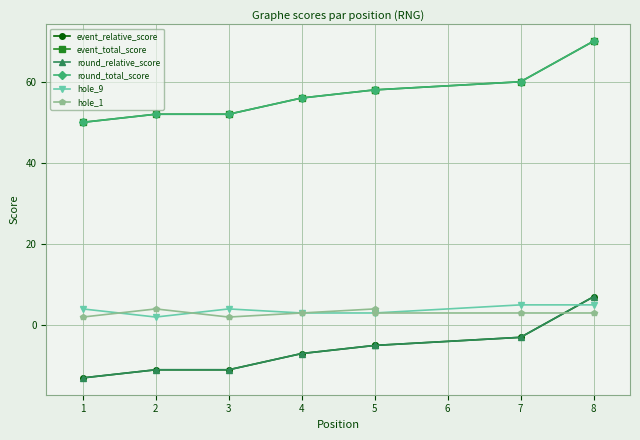

What is the lowest value of the round_relative_score series?

-13